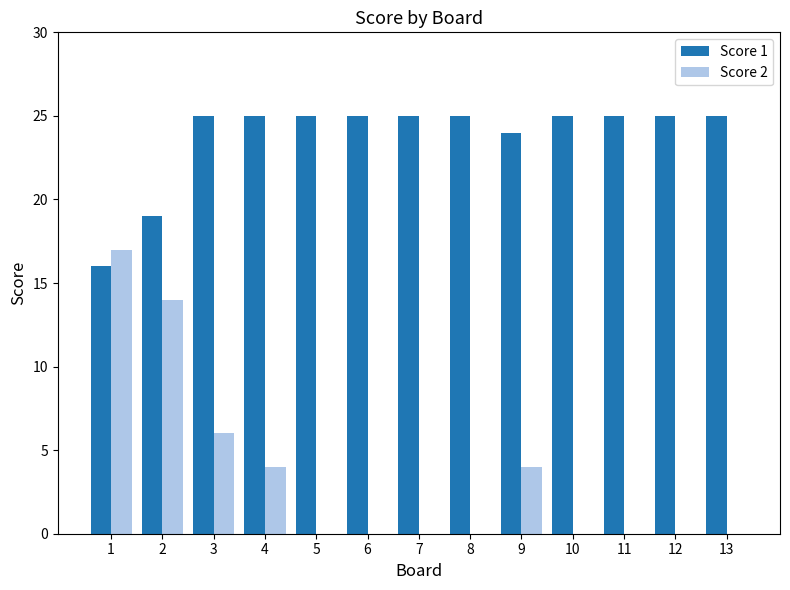

Between 9 and 13, which series saw the biggest shift?

Score 2